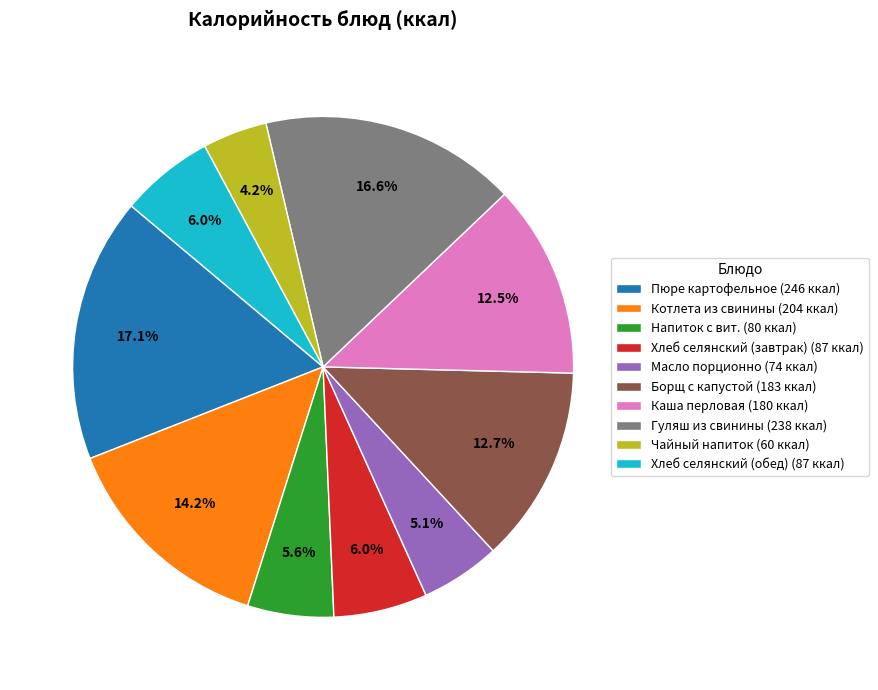

Approximately how many times larger is the value at Борщ с капустой compared to Котлета из свинины?

0.9